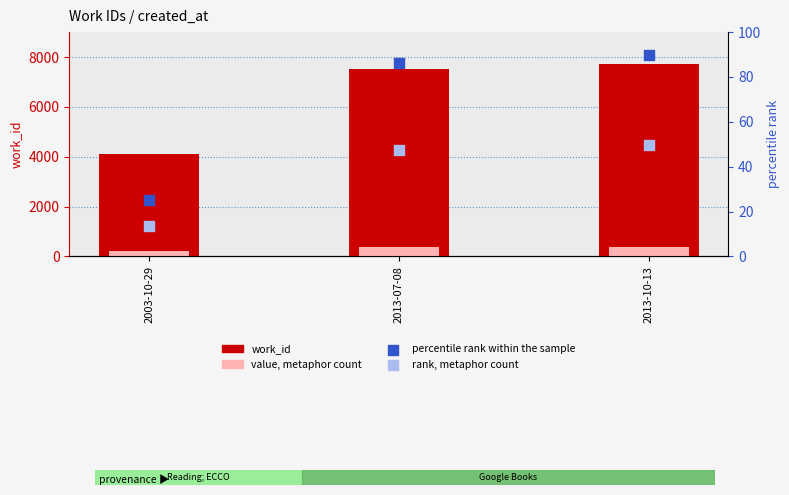

At how many categories does at least one series exceed 5914?

2